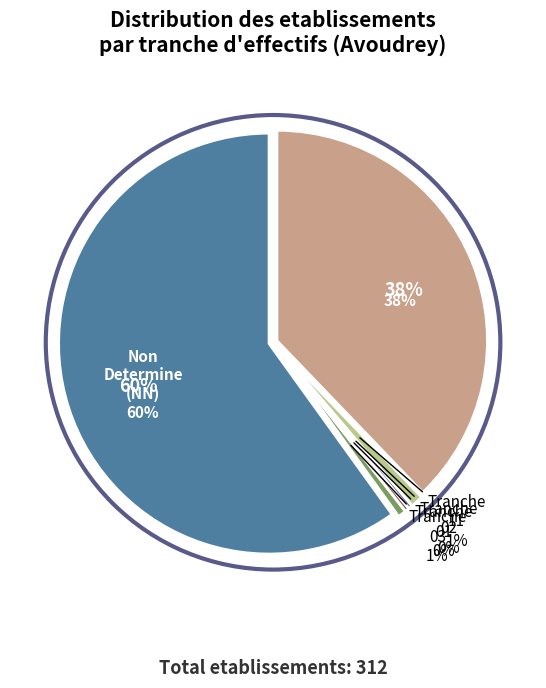

Which has a higher value, 02 or 03?

03